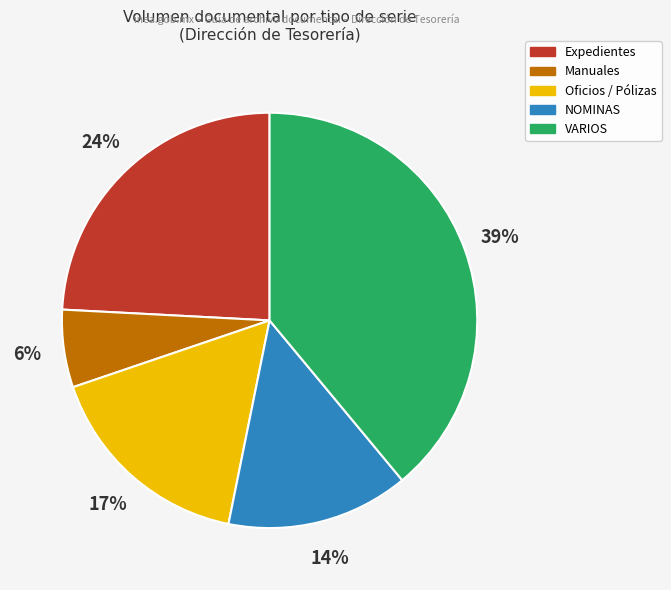

To the nearest percent, what is the average slice percentage?

20%